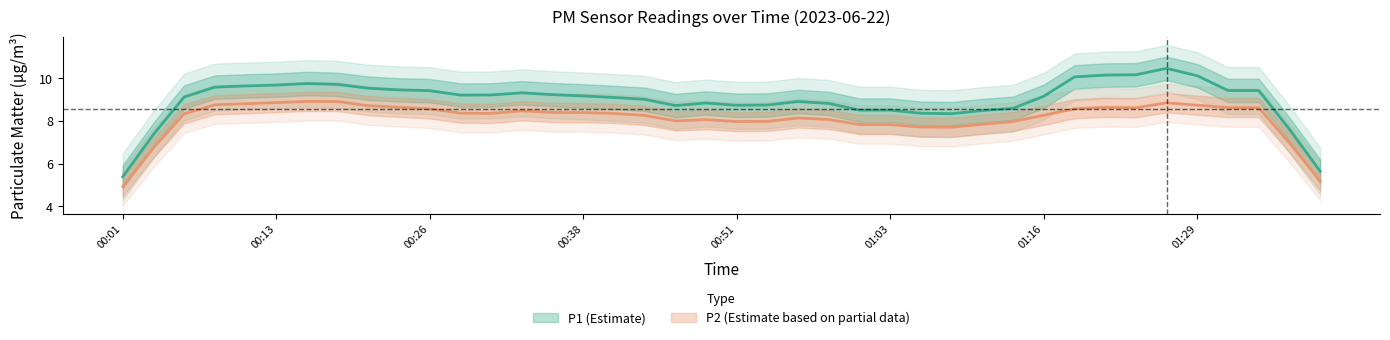

What is the label of the 26th point from the right?

00:36